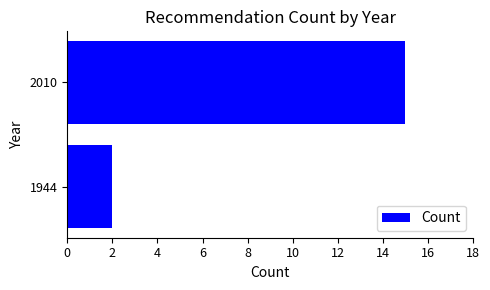

Does the chart contain any negative values?

No